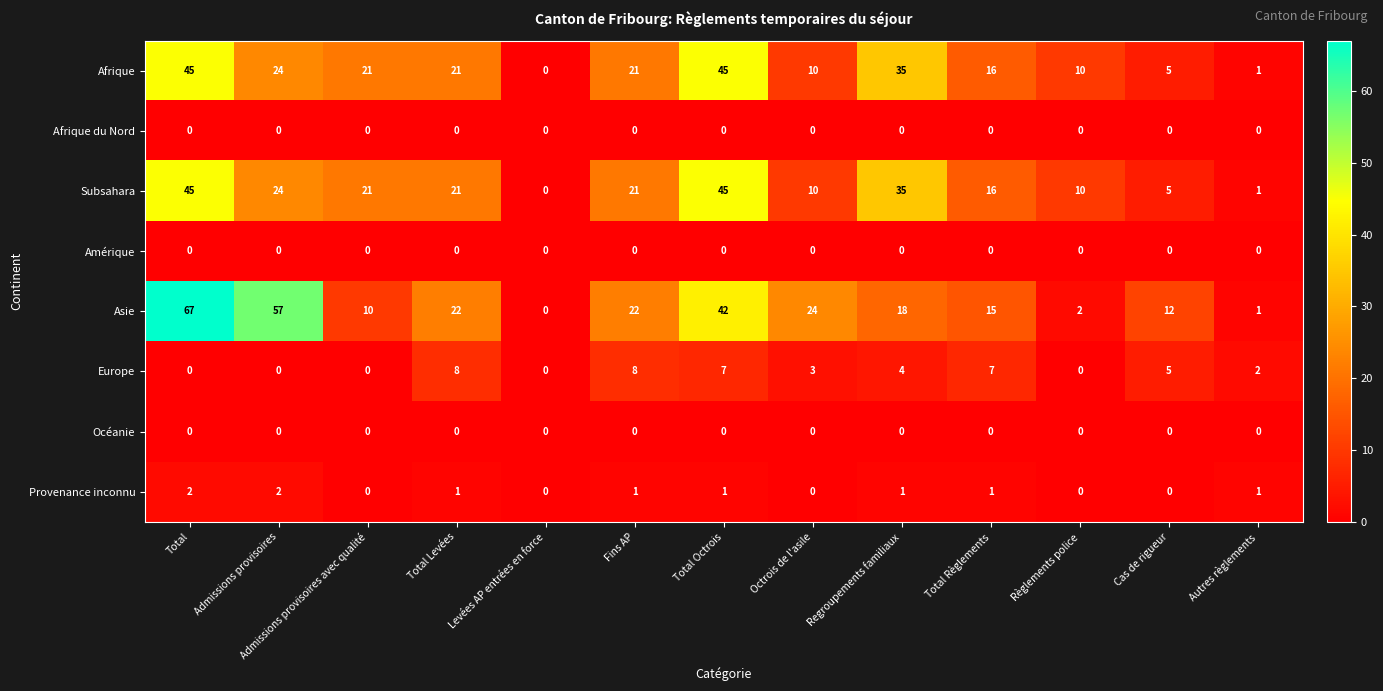

At which category does the chart reach its peak across all series?

Total